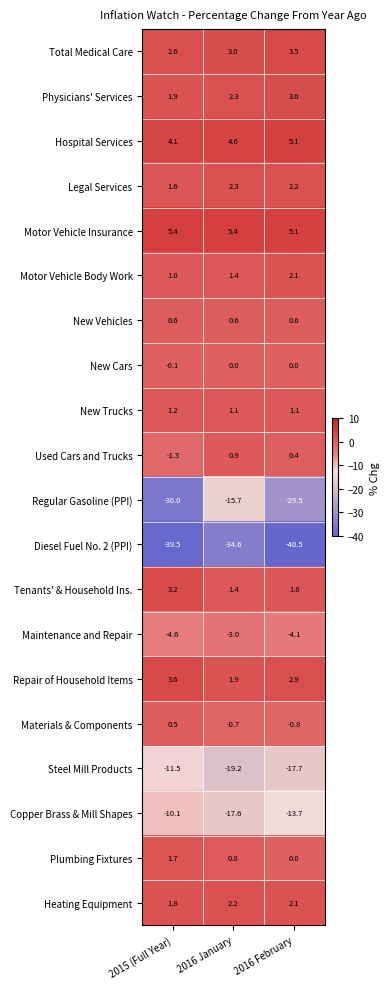

What is the minimum value shown in the chart?

-40.5